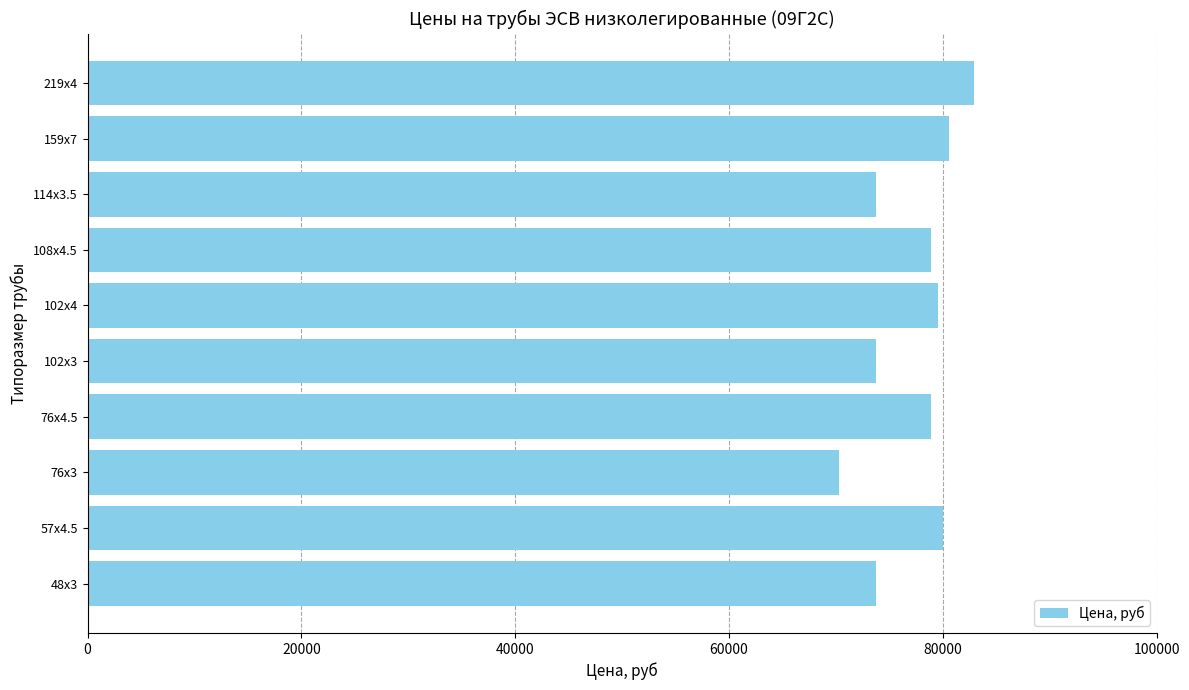

Read the value at 48x3, to the nearest 100.

73700